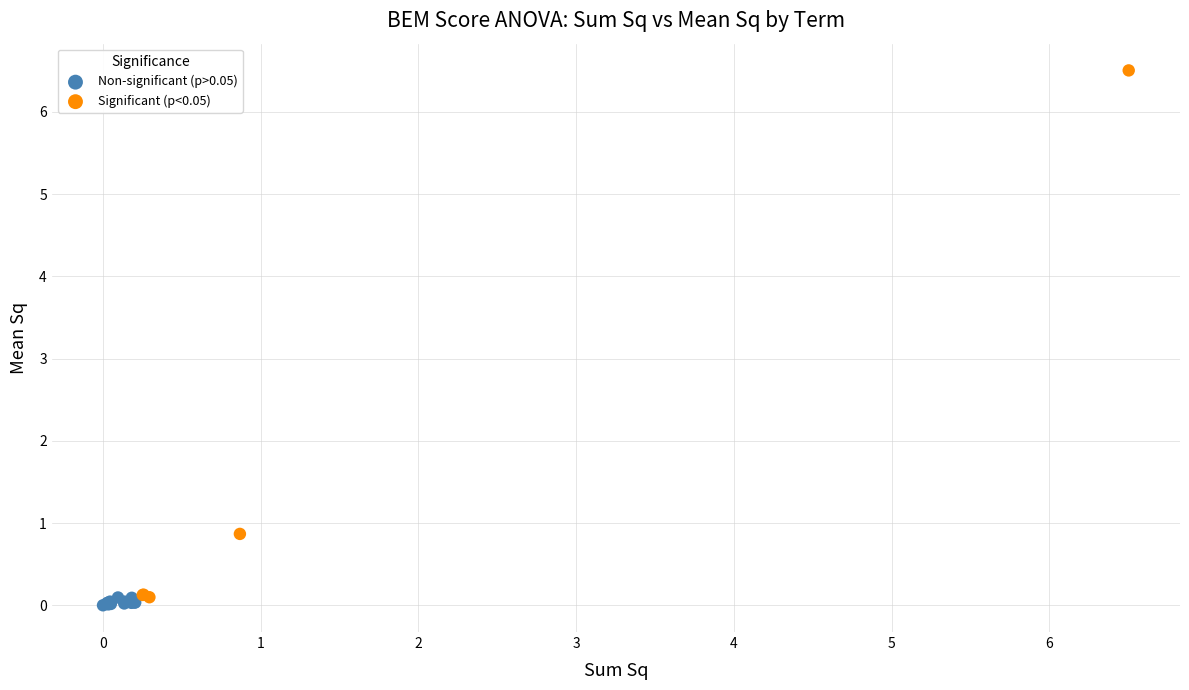

Which series contains the highest Y value?

Significant (p<0.05)